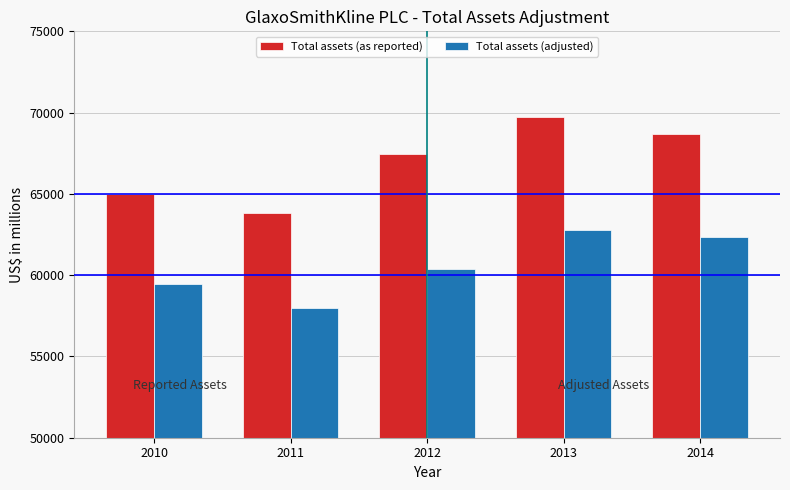

What is the sum of all Total assets (adjusted) values?

302951